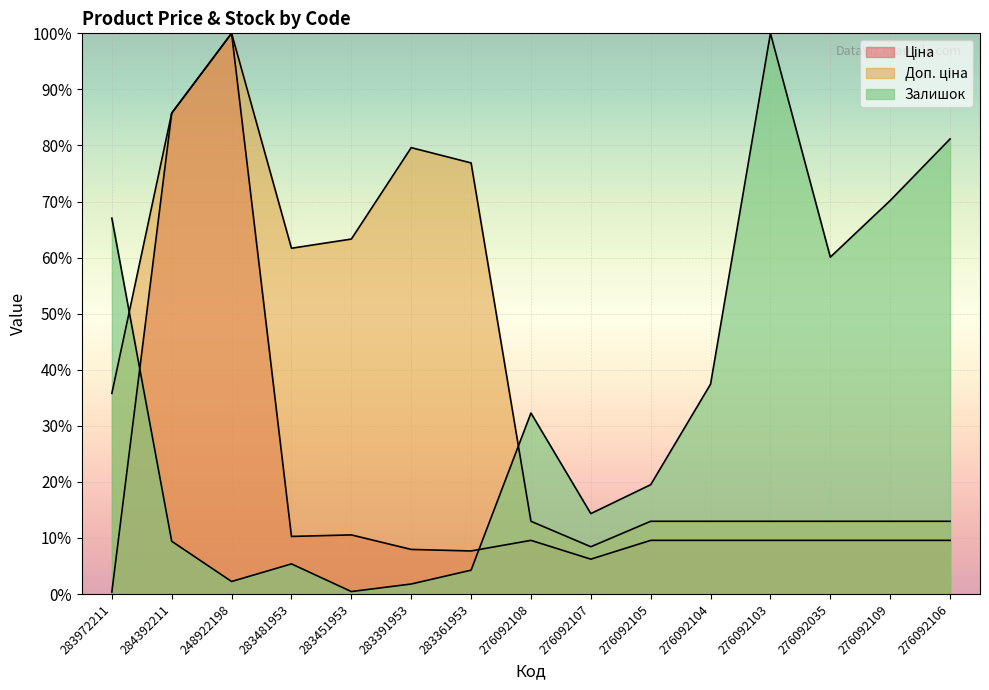

Read the Ціна value at 248922198.

100.0